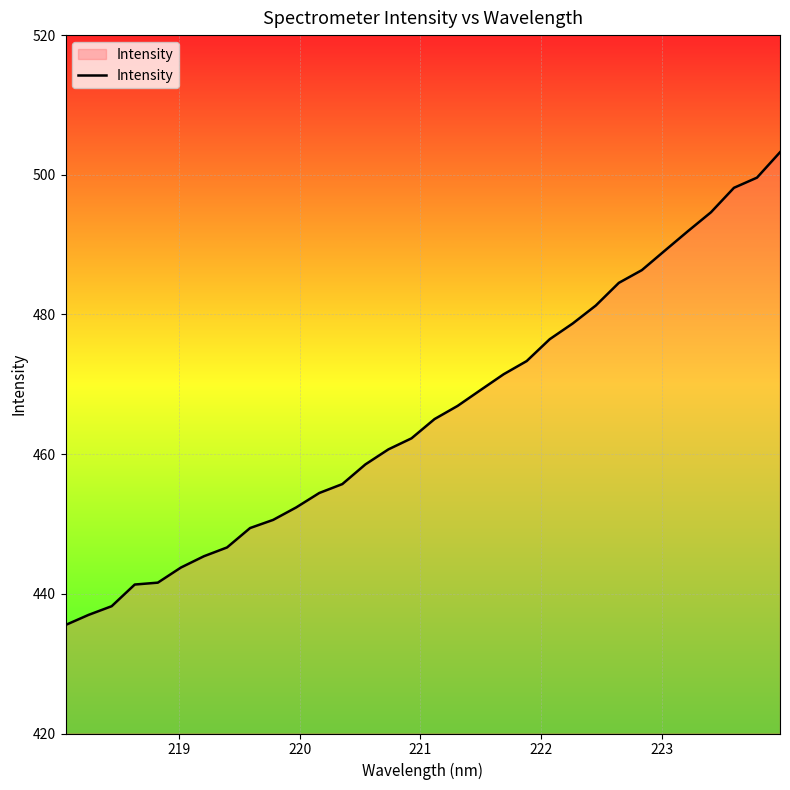

What is the greatest value displayed?

503.2